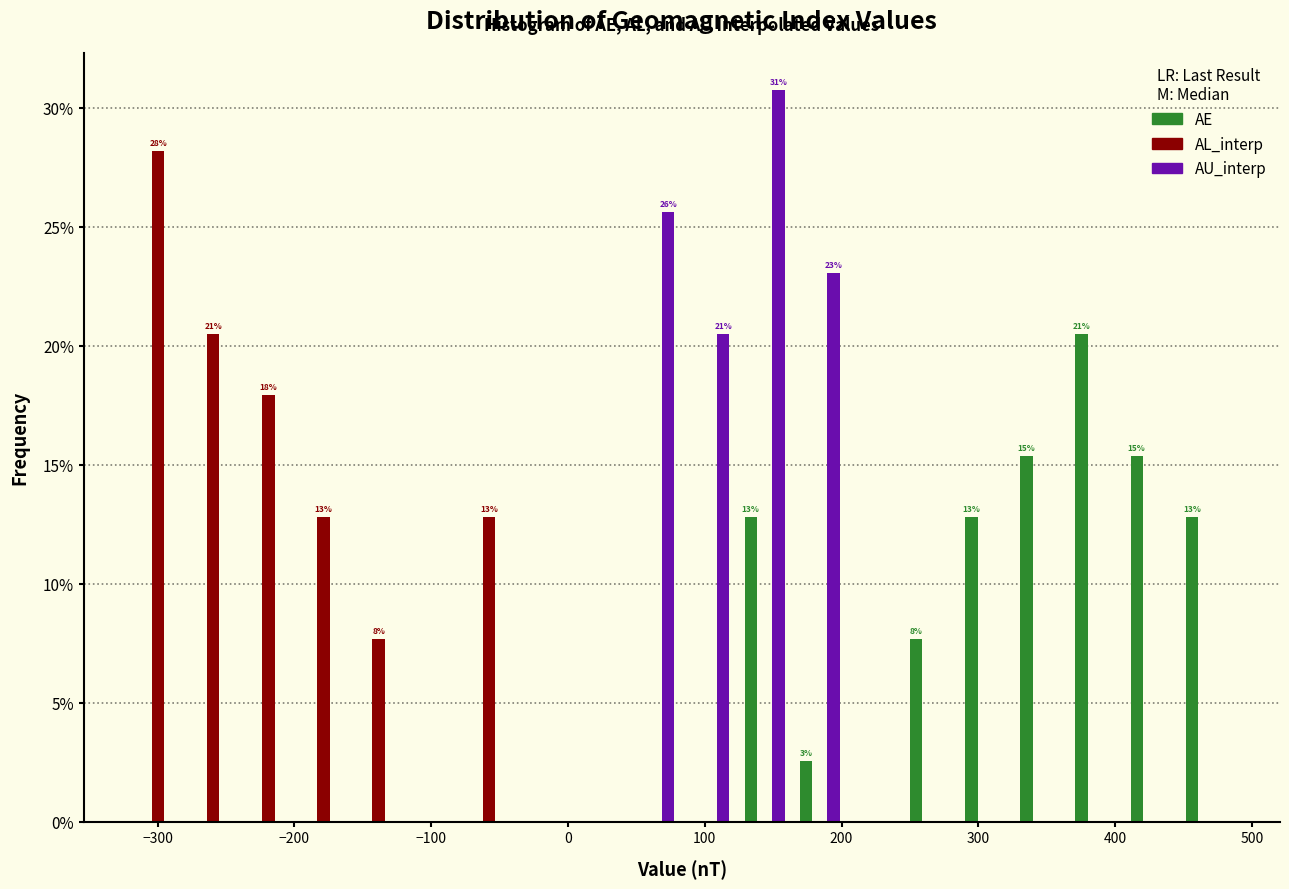

In the AE series, which range on the x-axis has the tallest bar?

370 to 410